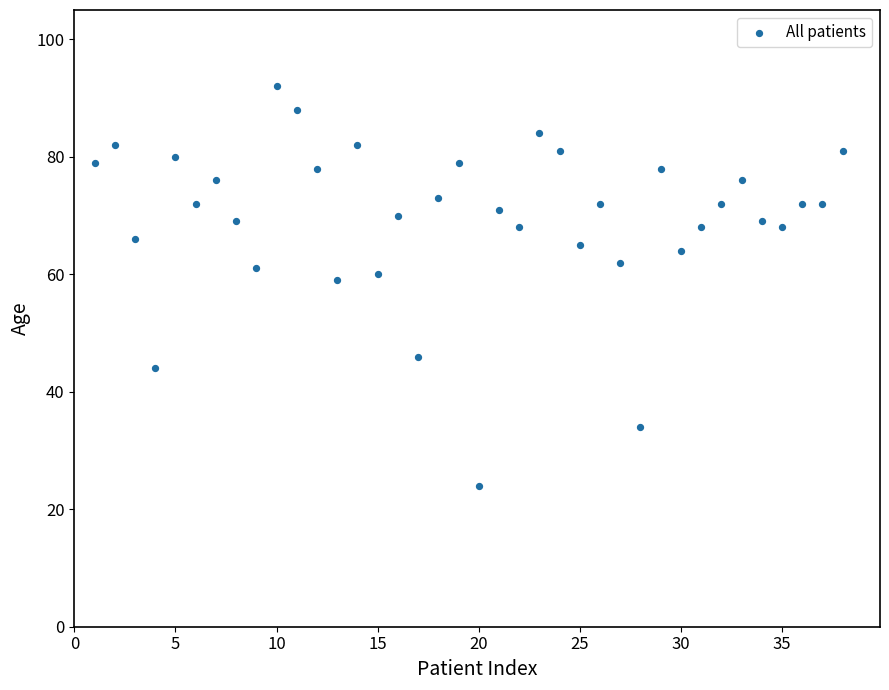

What is the range of X values (max minus min)?

37